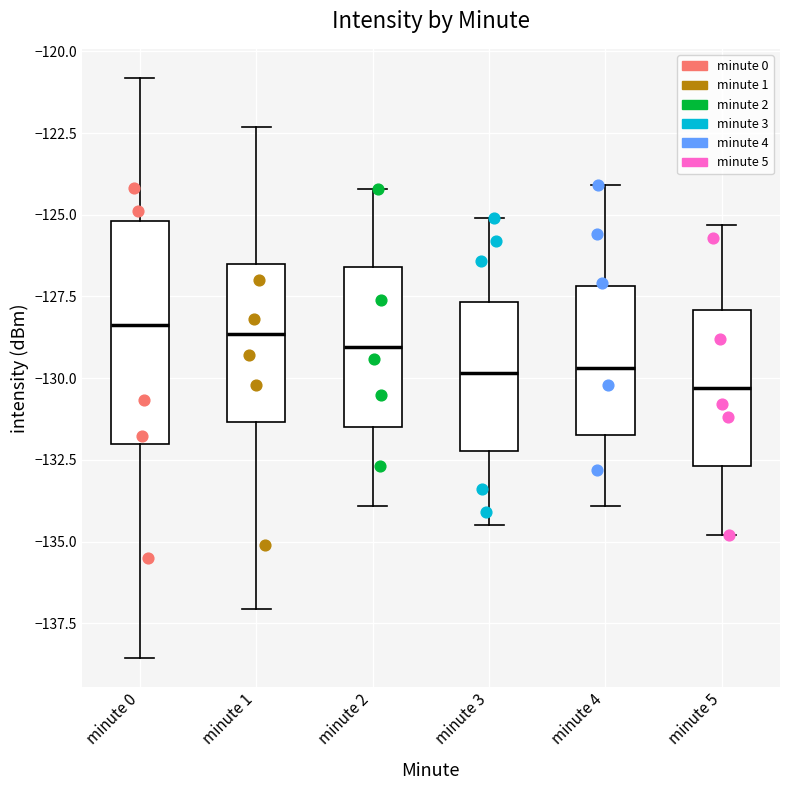

Reading left to right, transcribe this box plot: for each box, give where its median line is, the range the box spans, and where its two whiskers end, as read against the y-axis. The values are not printed on the chart, so give them approximately, as read against the axis.

minute 0: median -128.5, box -132.0 to -125.0, whiskers -138.5 to -121.0
minute 1: median -128.5, box -131.5 to -126.5, whiskers -137.0 to -122.5
minute 2: median -129.0, box -131.5 to -126.5, whiskers -134.0 to -124.0
minute 3: median -130.0, box -132.0 to -127.5, whiskers -134.5 to -125.0
minute 4: median -129.5, box -131.5 to -127.0, whiskers -134.0 to -124.0
minute 5: median -130.5, box -132.5 to -128.0, whiskers -135.0 to -125.5